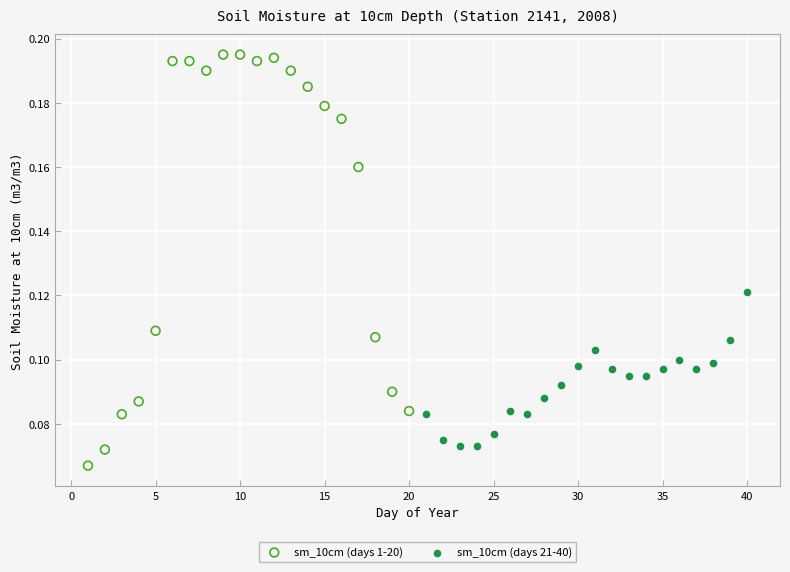

Which series has the largest Y range (max minus min)?

sm_10cm (days 1-20)